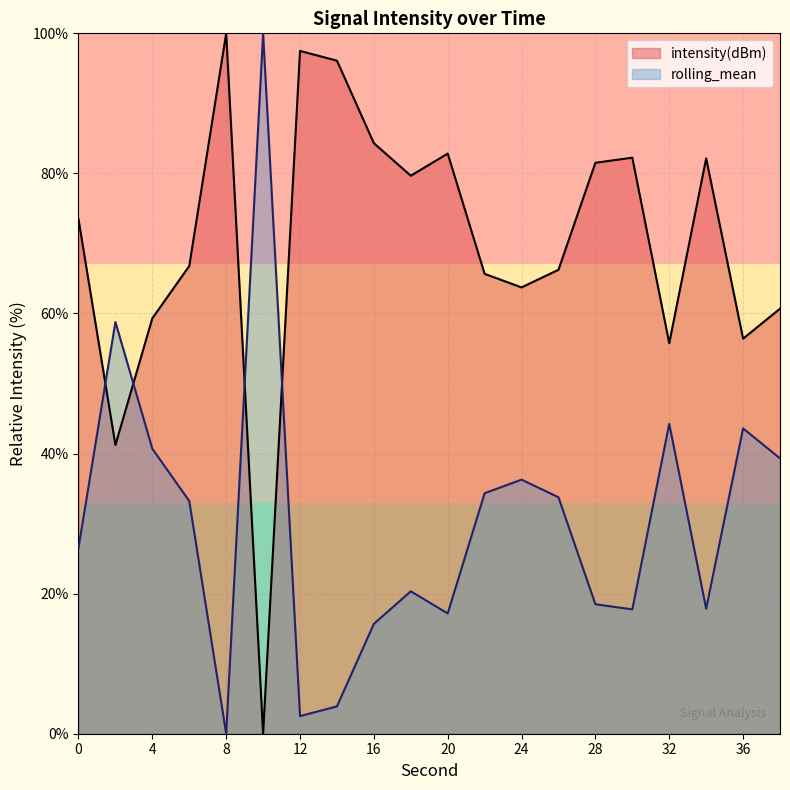

How many data points are above 73?

10